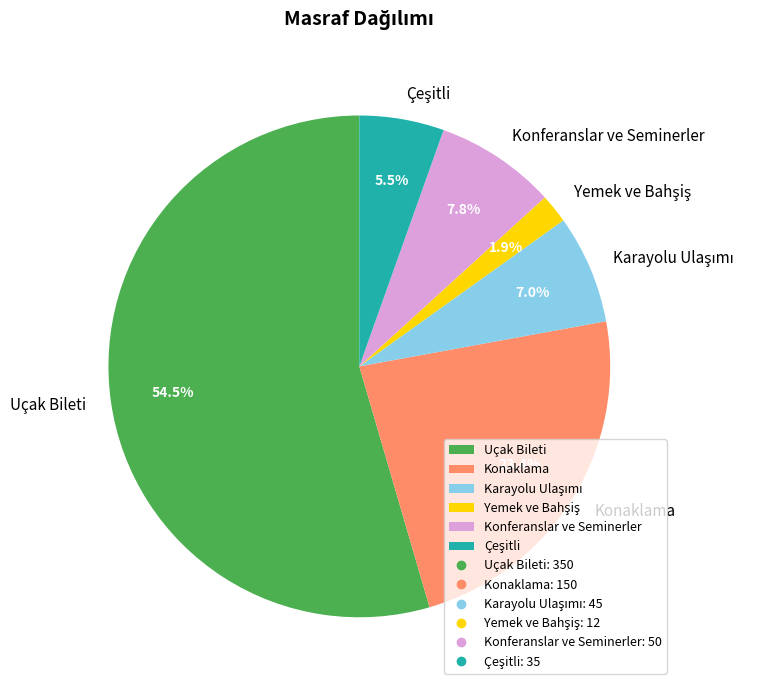

Which category has the biggest portion of the pie?

Uçak Bileti